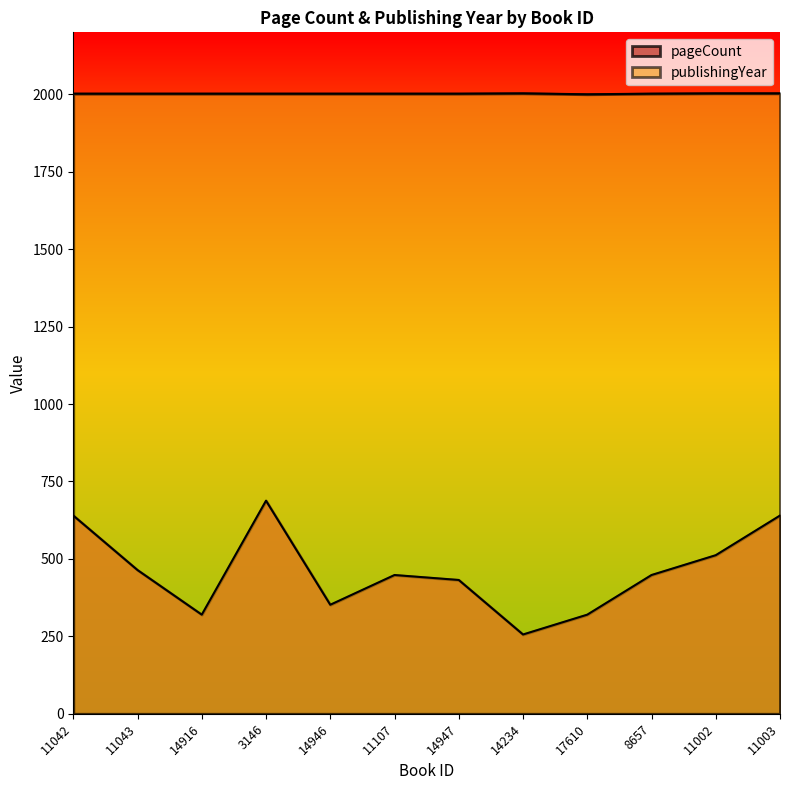

What is the lowest value of the pageCount series?

256